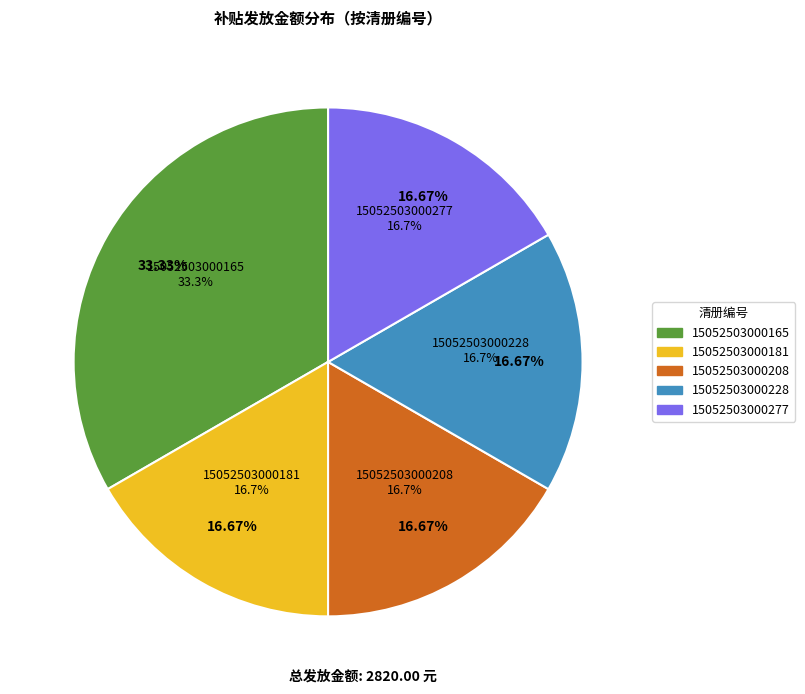

To the nearest percent, what percentage of the pie is 15052503000228?

17%